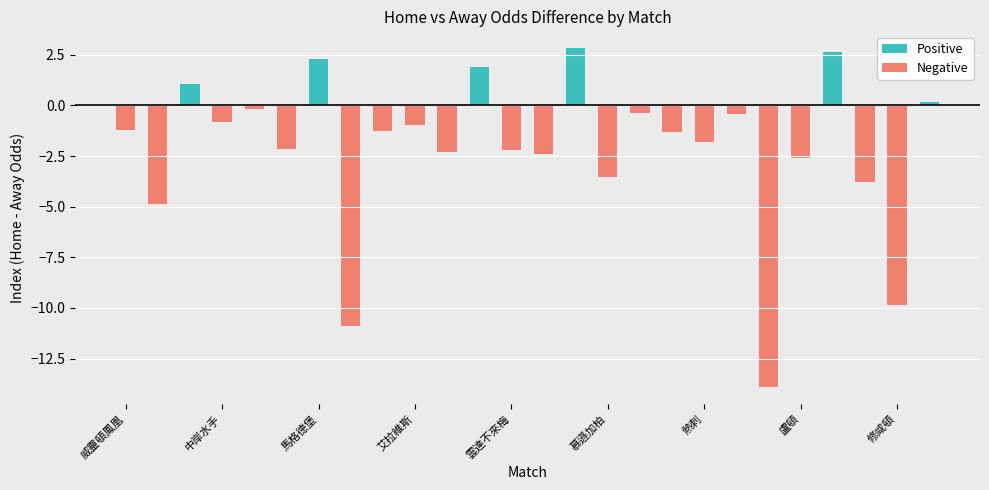

Reading left to right, transcribe all the data shown in this chart.

first_home: 威靈頓鳳凰=1.9	墨爾本勝利=1.3	布里斯班獅吼=3.0	中岸水手=2.0	布倫瑞克=2.3	杜塞爾多夫=1.7	馬格德堡=4.0	曼城=1.1	葉士域治=2.0	艾拉維斯=2.1	歐塞爾=1.7	卡利亞里=3.8	雲達不來梅=1.7	法蘭克福=1.7	奧格斯堡=4.3	慕遜加柏=1.5	柏林聯=2.3	狼隊=1.9	熱刺=1.7	富咸=2.2	利物浦=1.1	盧頓=1.6	屈福特=4.2	新特蘭=1.4	修咸頓=1.1	昆士柏流浪=2.6
first_away: 威靈頓鳳凰=3.1	墨爾本勝利=6.2	布里斯班獅吼=1.9	中岸水手=2.8	布倫瑞克=2.5	杜塞爾多夫=3.8	馬格德堡=1.6	曼城=12.0	葉士域治=3.2	艾拉維斯=3.0	歐塞爾=4.0	卡利亞里=1.9	雲達不來梅=3.9	法蘭克福=4.0	奧格斯堡=1.5	慕遜加柏=5.0	柏林聯=2.7	狼隊=3.2	熱刺=3.5	富咸=2.6	利物浦=15.0	盧頓=4.2	屈福特=1.6	新特蘭=5.2	修咸頓=11.0	昆士柏流浪=2.4